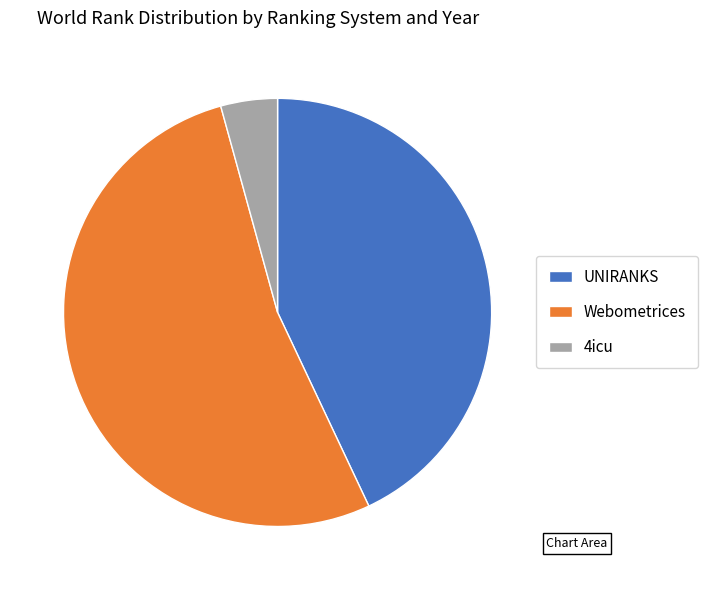

Is there a majority slice in this chart?

Yes